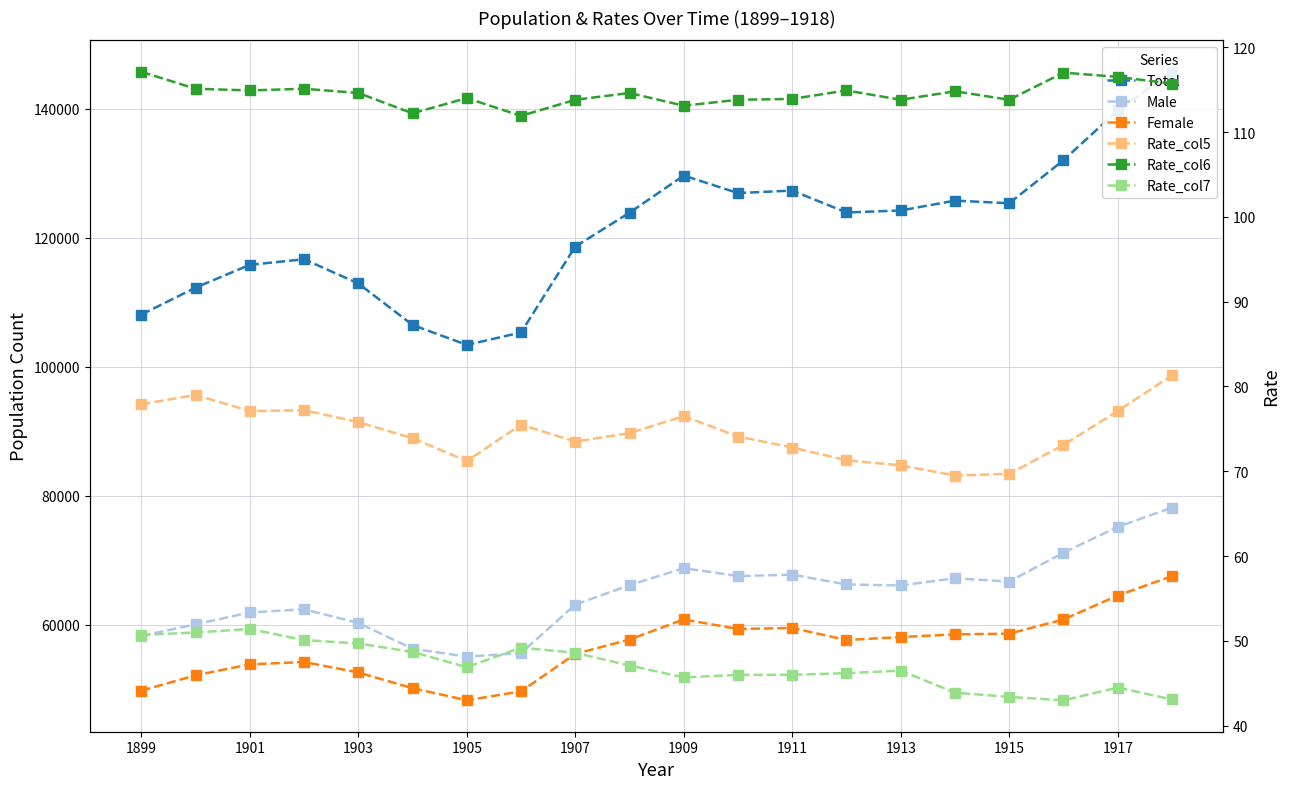

Rank the series at 19 from lowest to highest value.

Rate_col7, Rate_col5, Rate_col6, Female, Male, Total